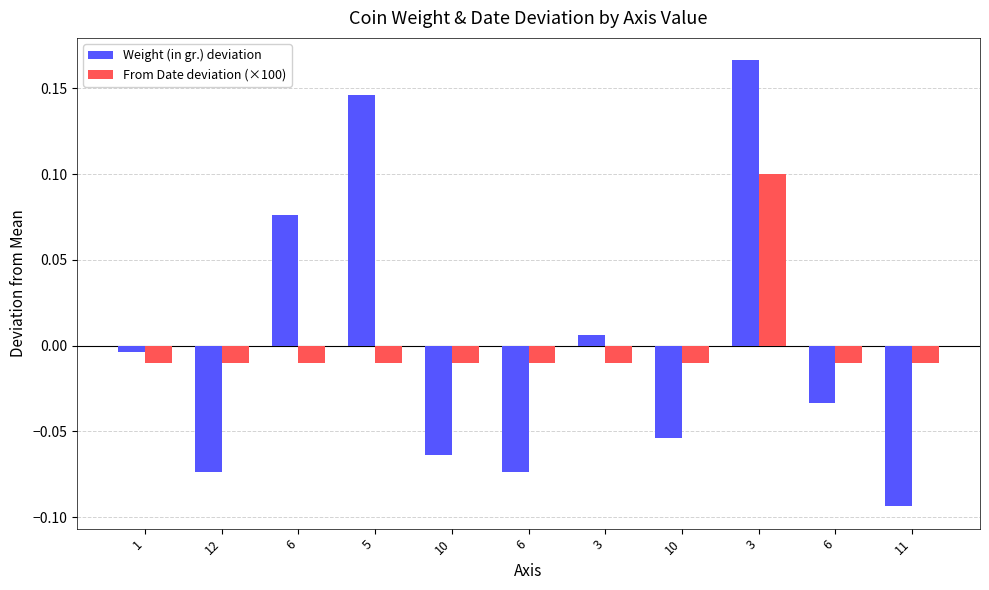

How many groups of bars are there?

11